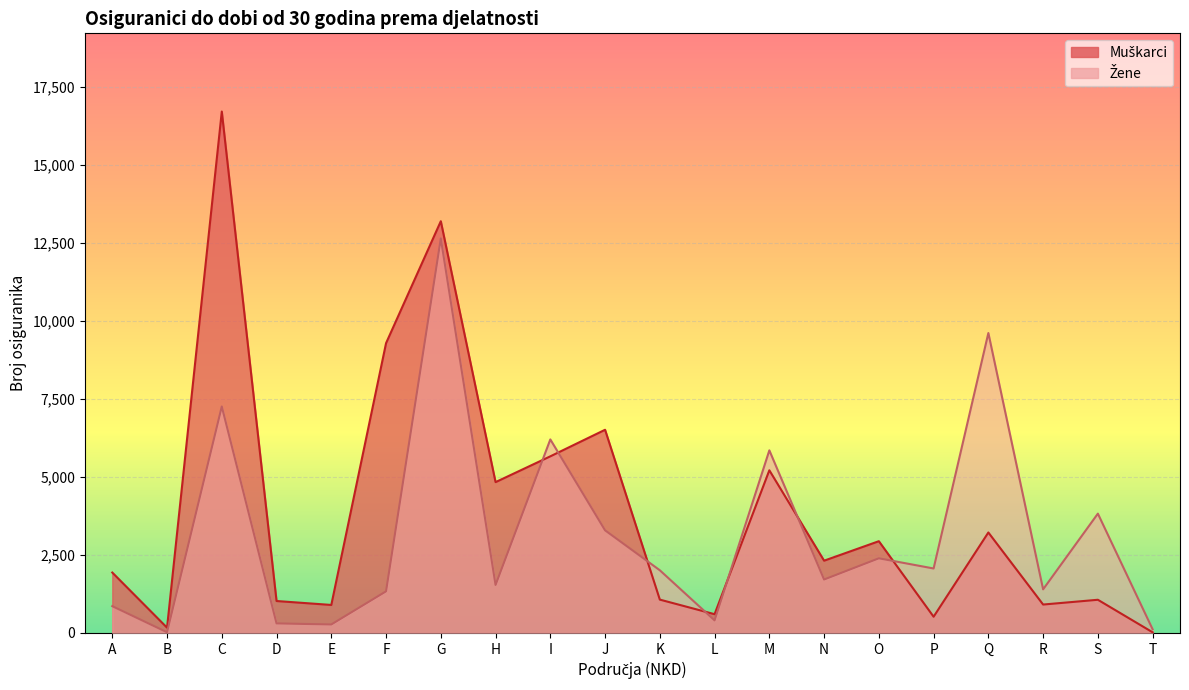

What is the difference between the maximum and minimum values in the Žene series?

12614